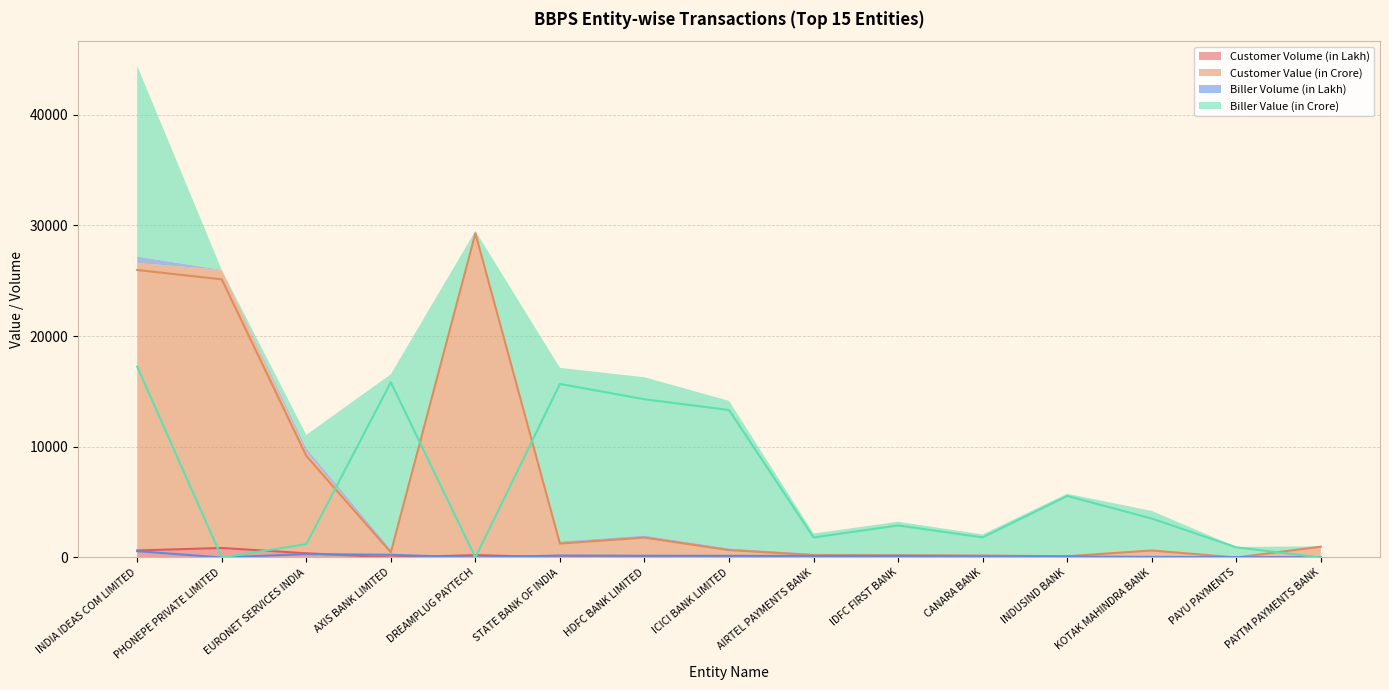

Which series has the largest total across all categories?

Customer Value (in Crore)